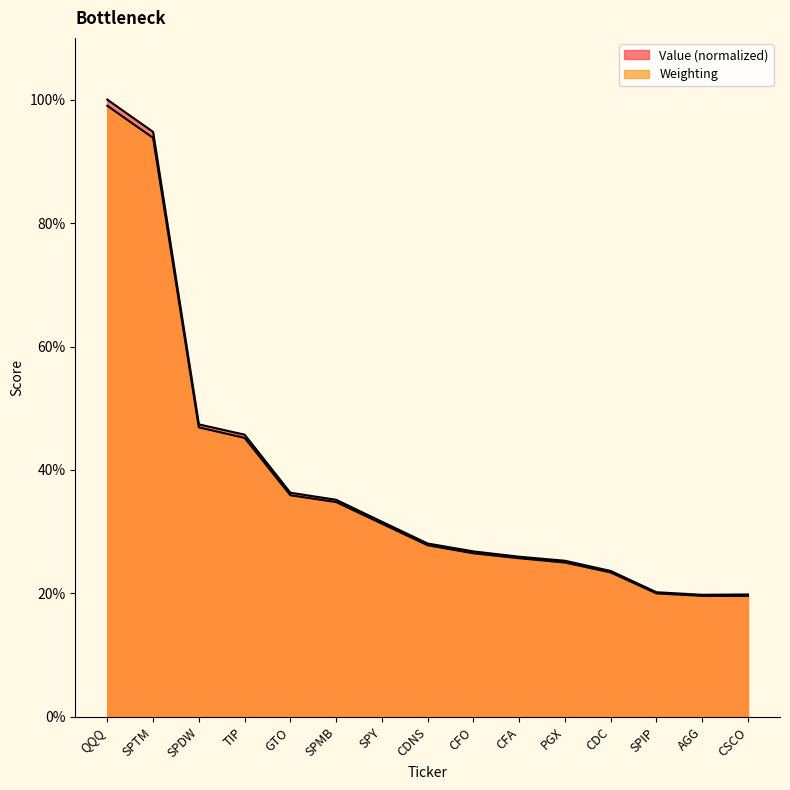

Is it true that Value equals 0.5 at TIP?

True